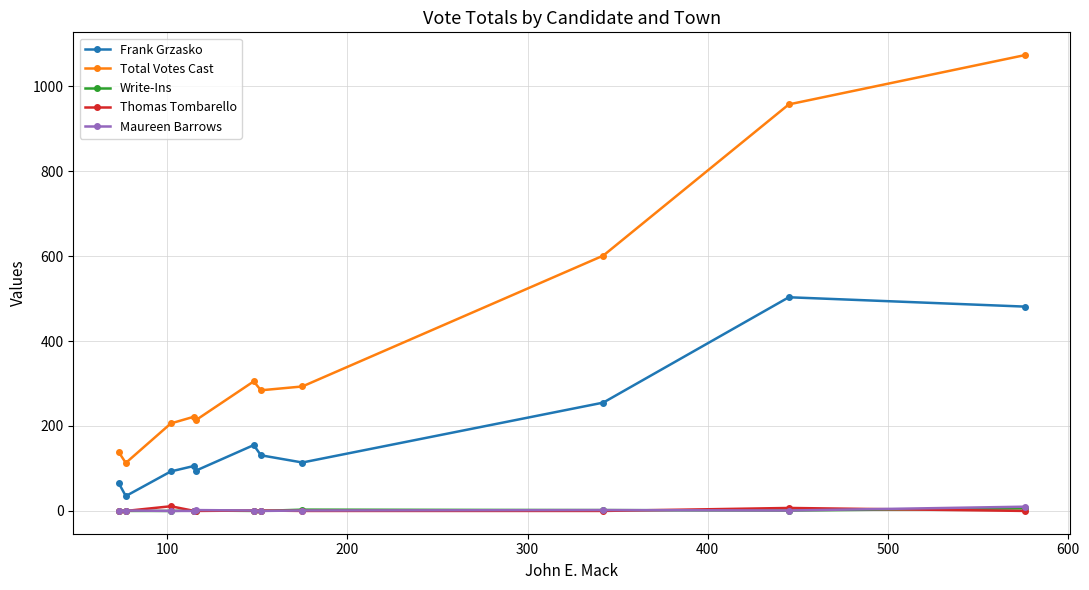

Which series has the largest total across all categories?

Total Votes Cast